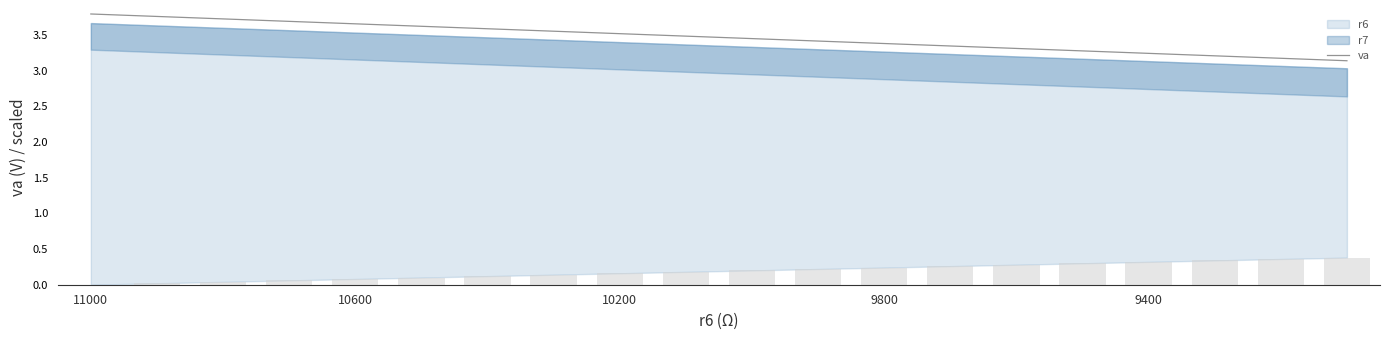

What is the label of the 16th bar from the left?

15